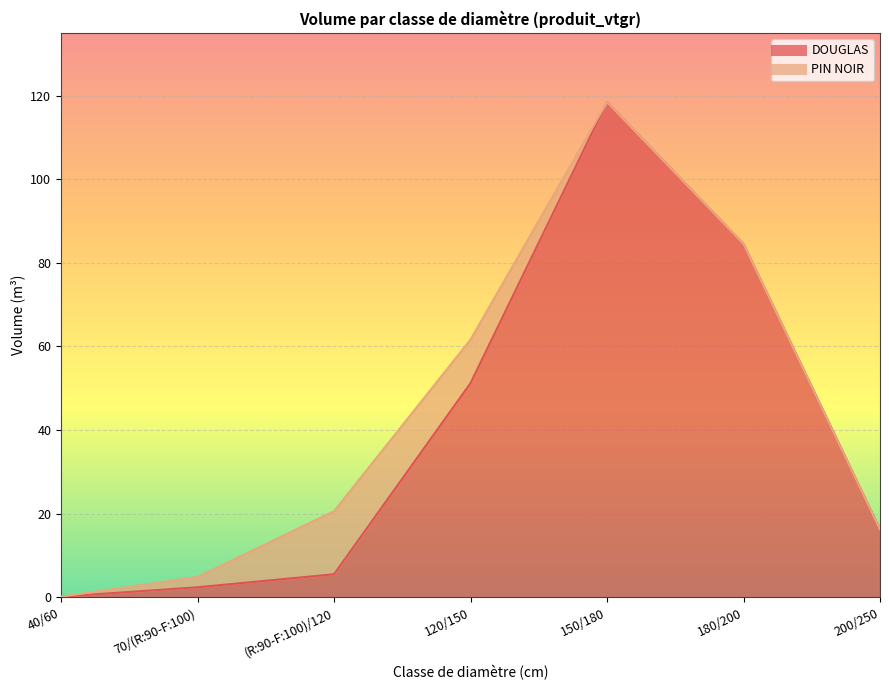

Which category has the highest value across all series?

150/180